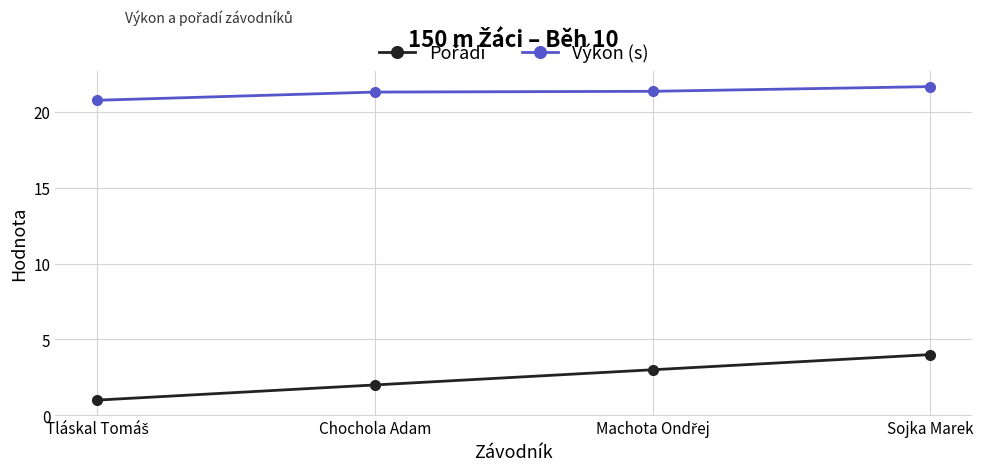

What is the minimum value for Výkon (s)?

20.8